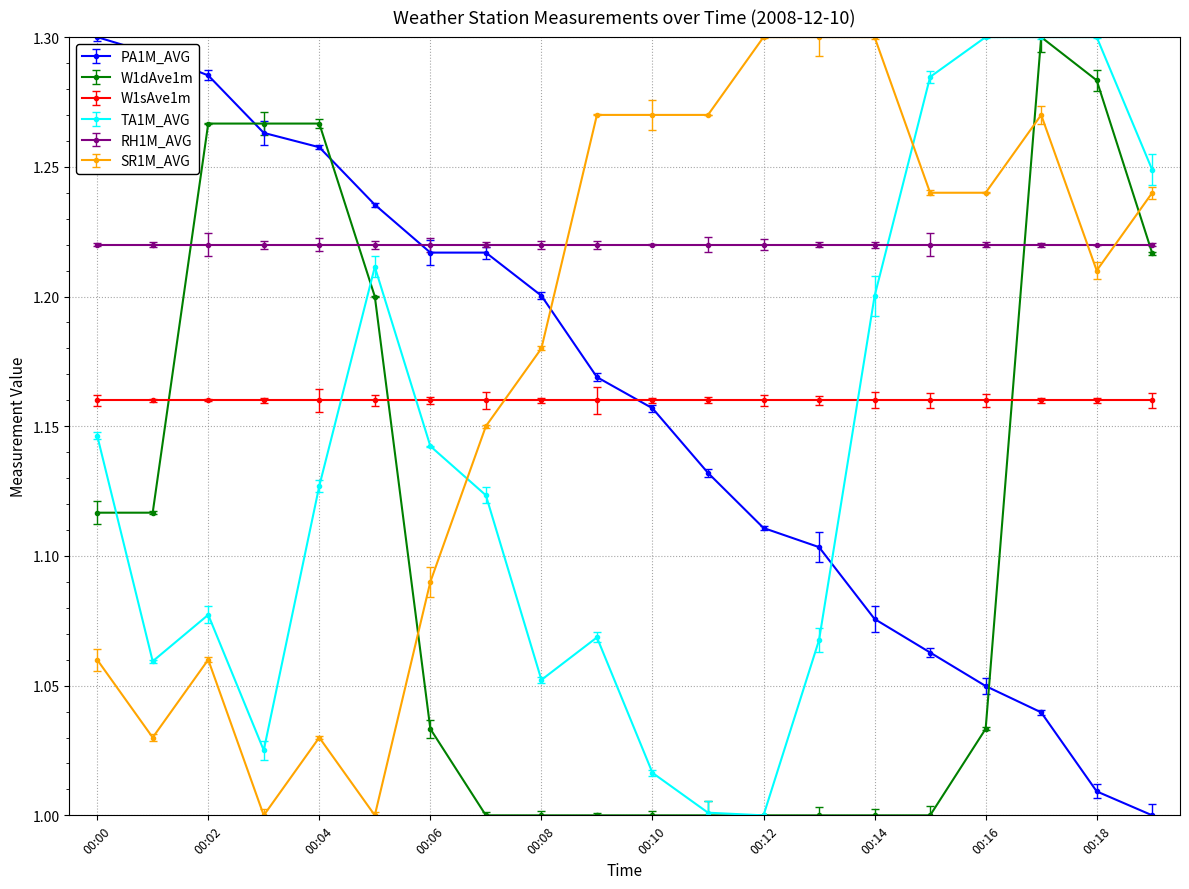

Which series has the largest total across all categories?

RH1M_AVG